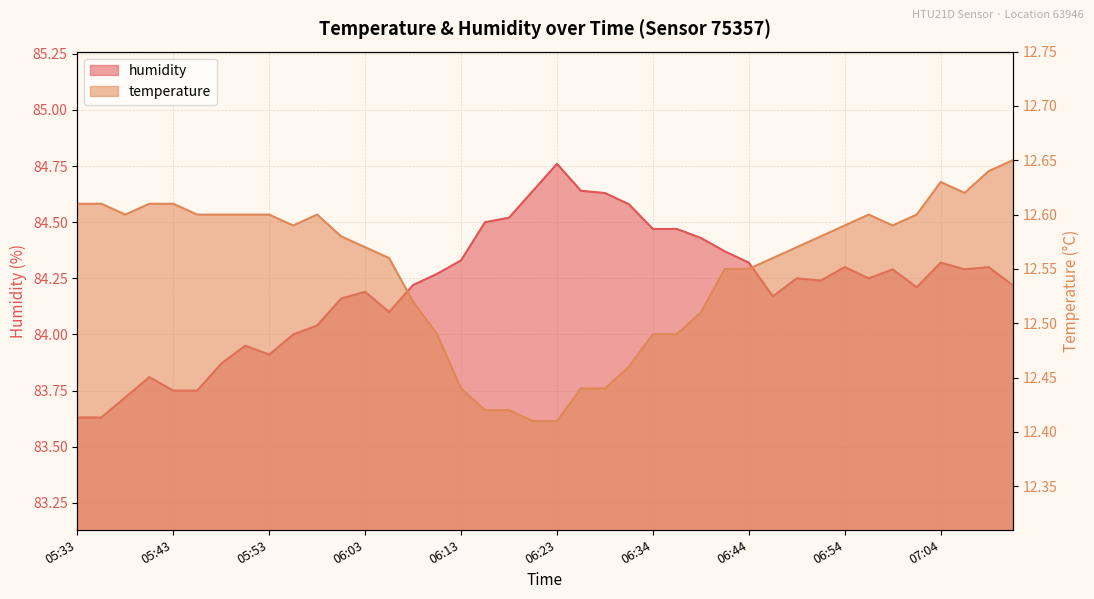

Which series has the largest total across all categories?

humidity